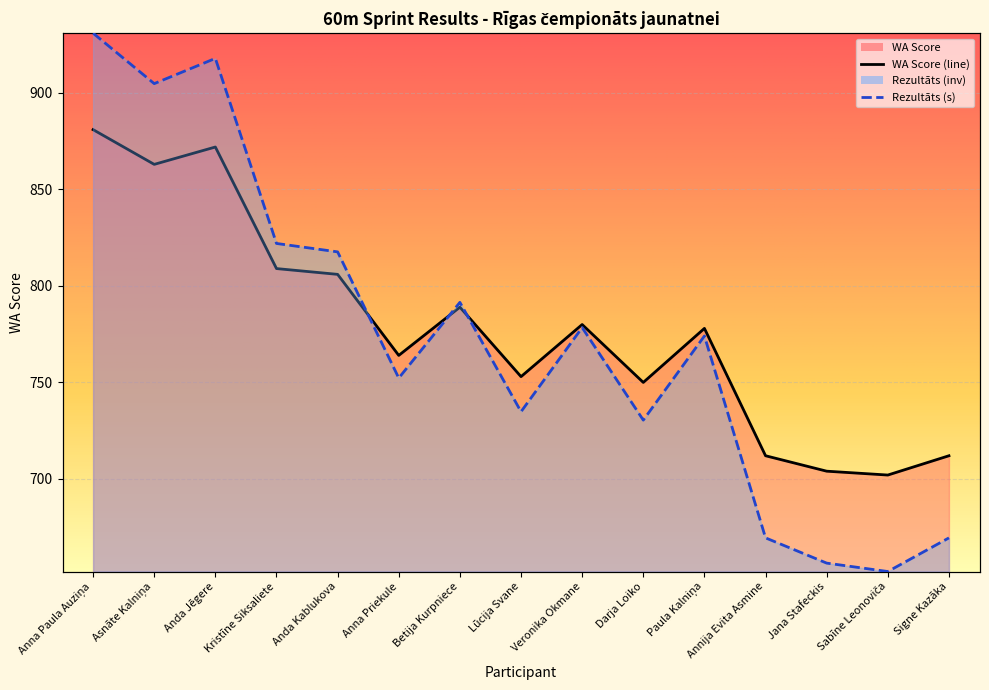

At which label does Rezultāts reach its minimum?

Sabīne Leonoviča